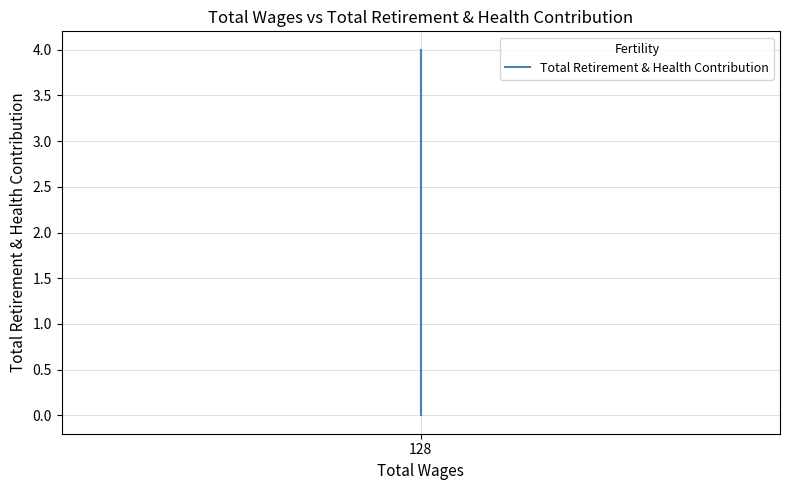

How many data points does each series have?

3